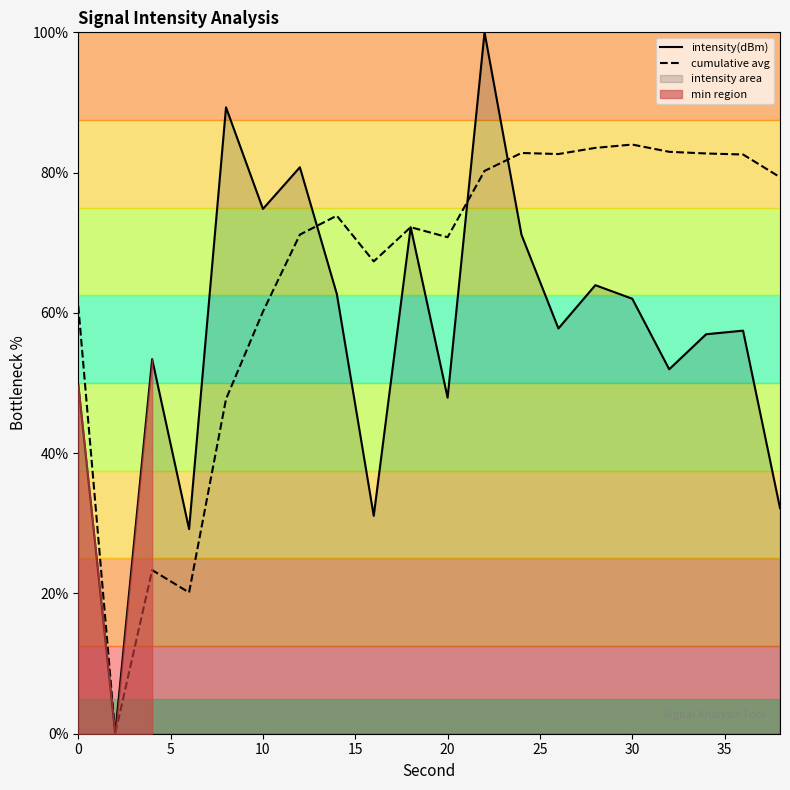

How many interior local valleys does the cumulative avg series have?

5